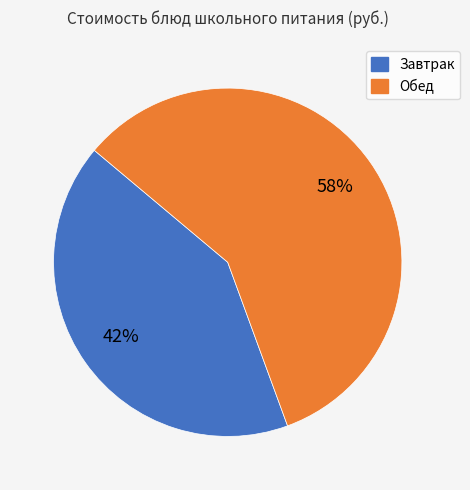

Is there any slice that represents more than half of the pie?

Yes